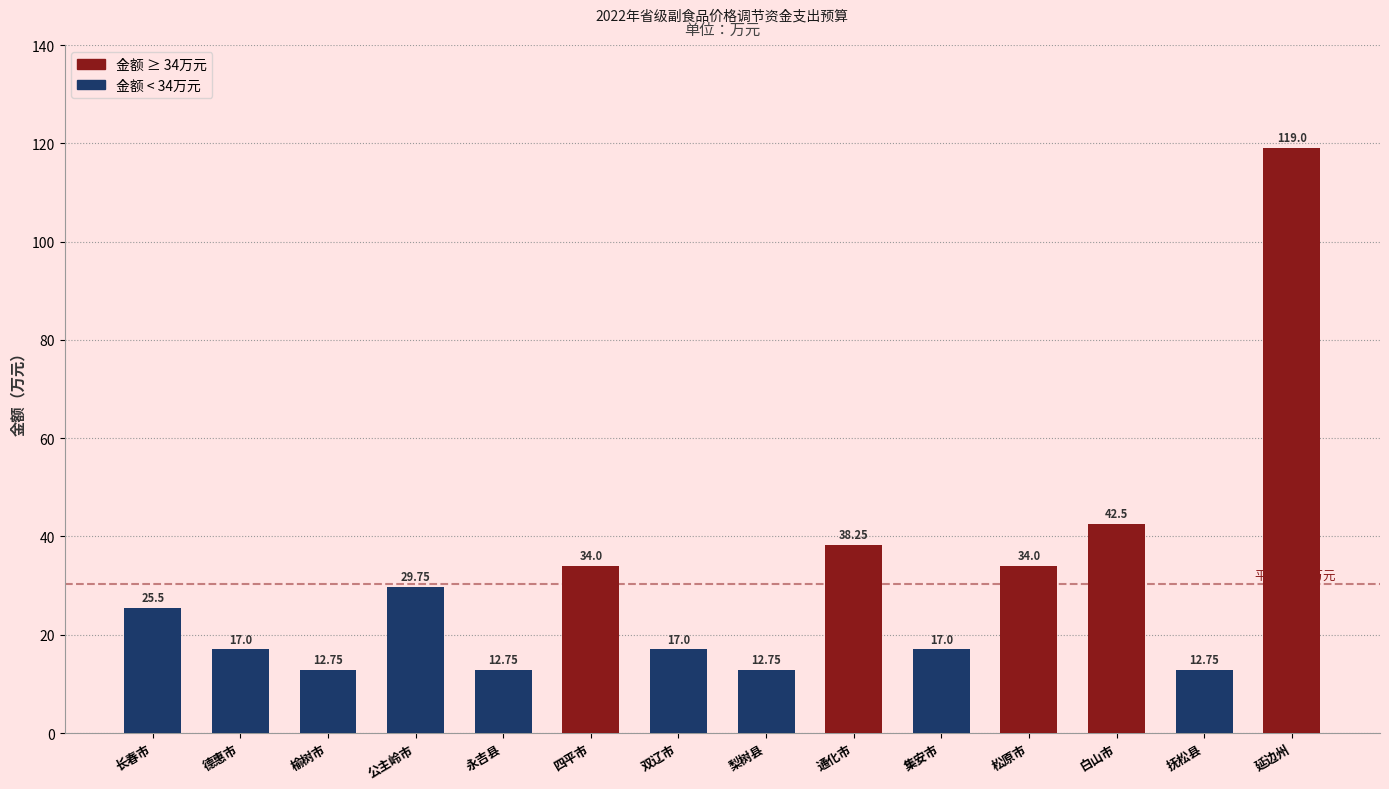

Where is the data nearest to the value 65?

白山市